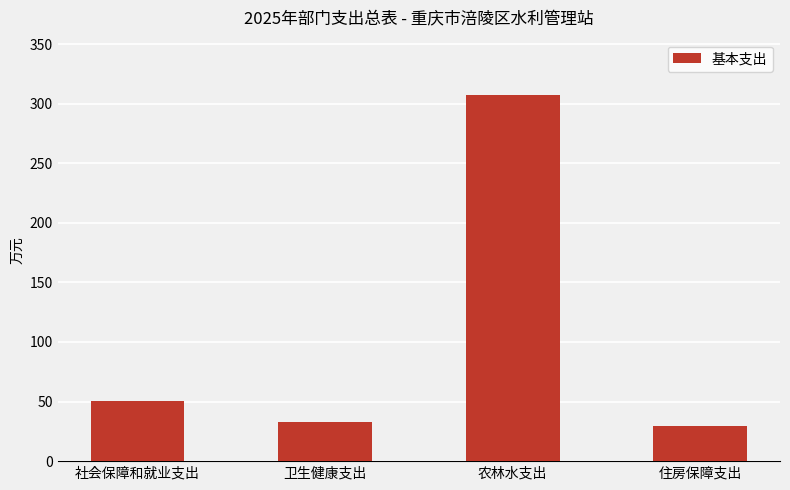

What is the change in value from 社会保障和就业支出 to 农林水支出?

+257.1